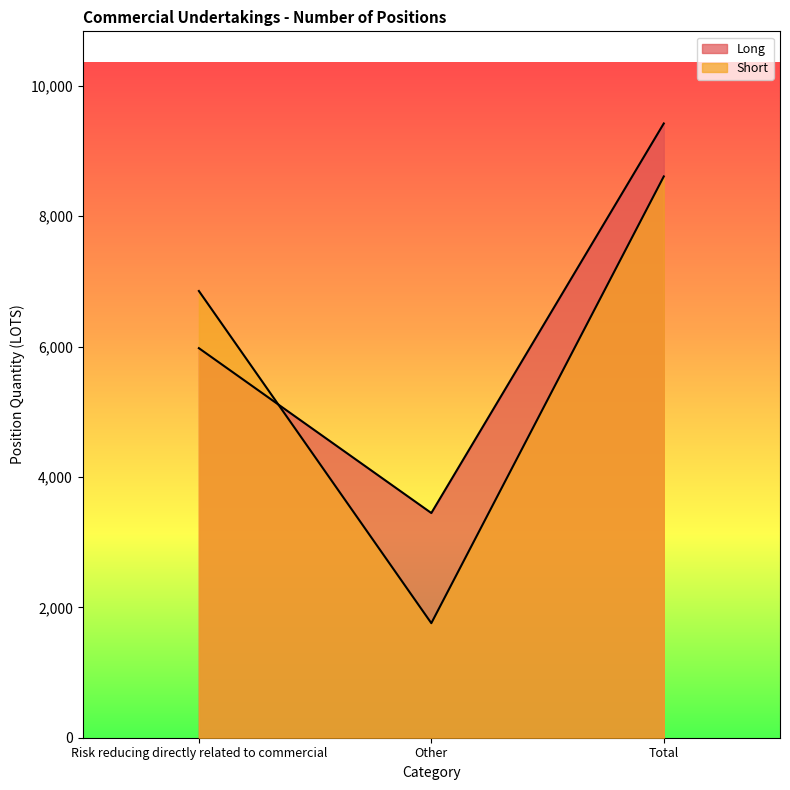

At how many categories does at least one series exceed 3054?

3